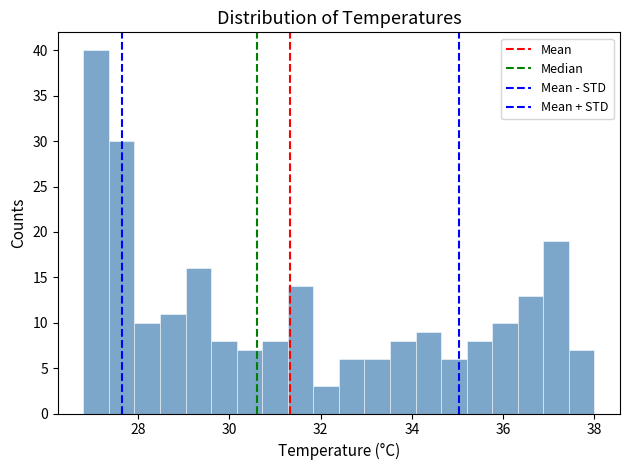

Read against the x-axis, roughly where is the centre of the tallest bar?

27.0